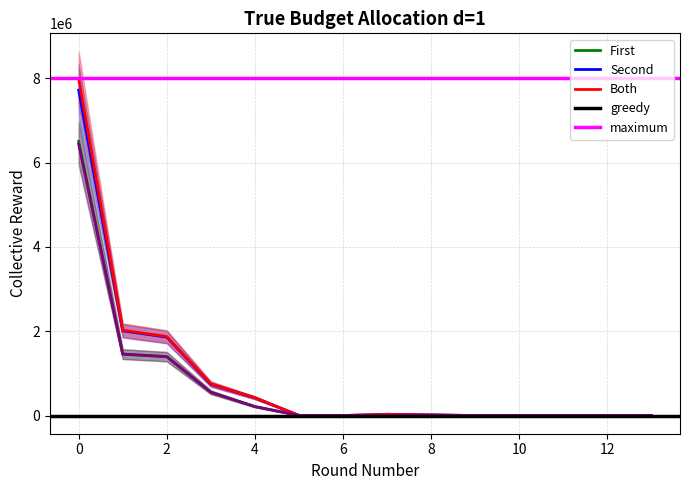

True or false: TOTAL OBLIGACION DEVENGADA has more than 1 points higher than both neighbors.

False